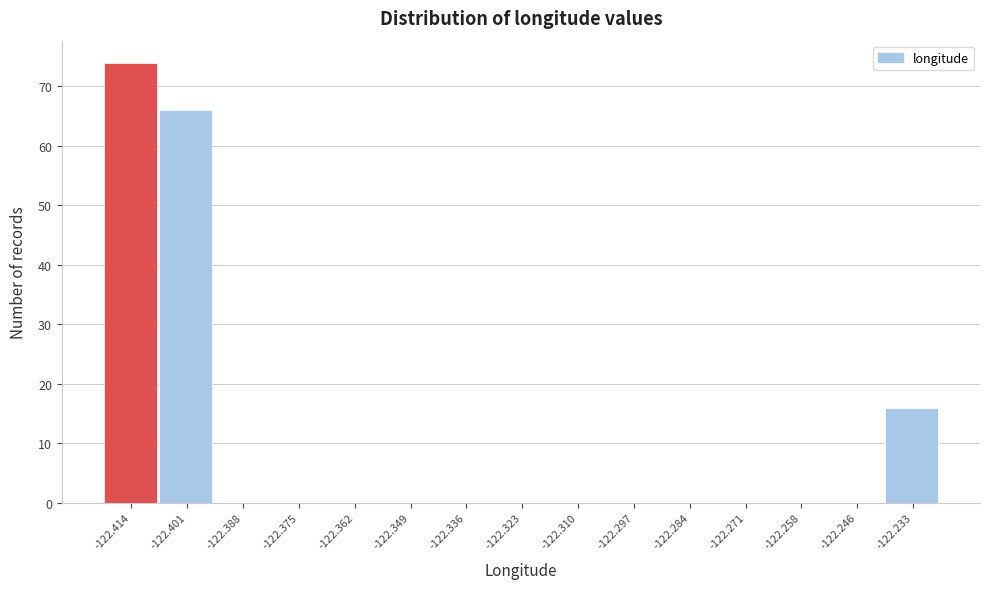

Reading left to right, list every bar in this chart as the range it spans on the x-axis followed by its height. Neither the bar edges nor the heights are printed on the chart, so give them approximately, as read against the axes.

-122.420 to -122.408: 74
-122.408 to -122.394: 66
-122.394 to -122.382: 0
-122.382 to -122.368: 0
-122.368 to -122.356: 0
-122.356 to -122.342: 0
-122.342 to -122.330: 0
-122.330 to -122.316: 0
-122.316 to -122.304: 0
-122.304 to -122.290: 0
-122.290 to -122.278: 0
-122.278 to -122.264: 0
-122.264 to -122.252: 0
-122.252 to -122.240: 0
-122.240 to -122.226: 16